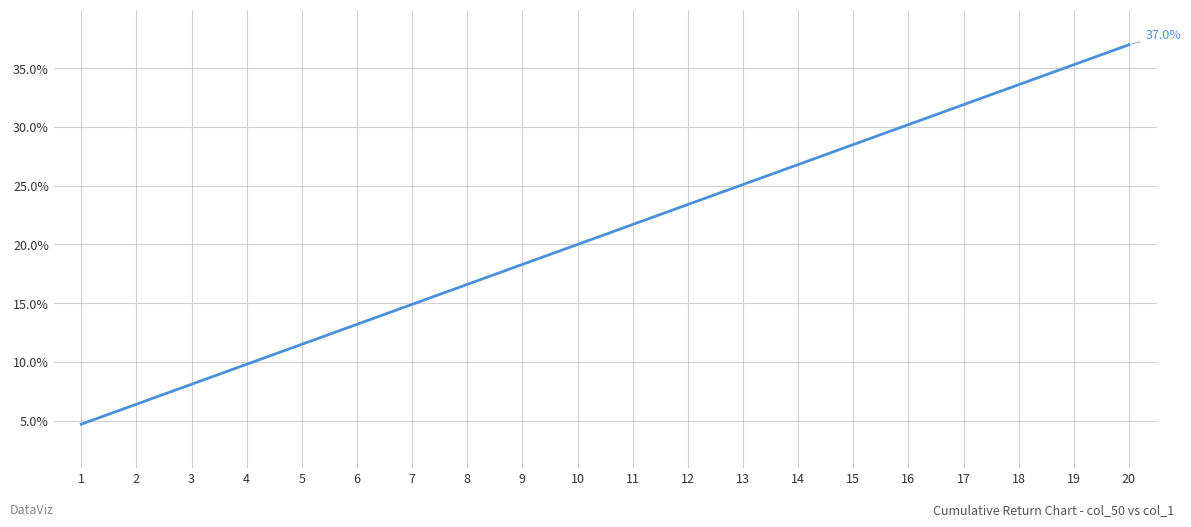

Rank the categories by value from lowest to highest.

1, 2, 3, 4, 5, 6, 7, 8, 9, 10, 11, 12, 13, 14, 15, 16, 17, 18, 19, 20